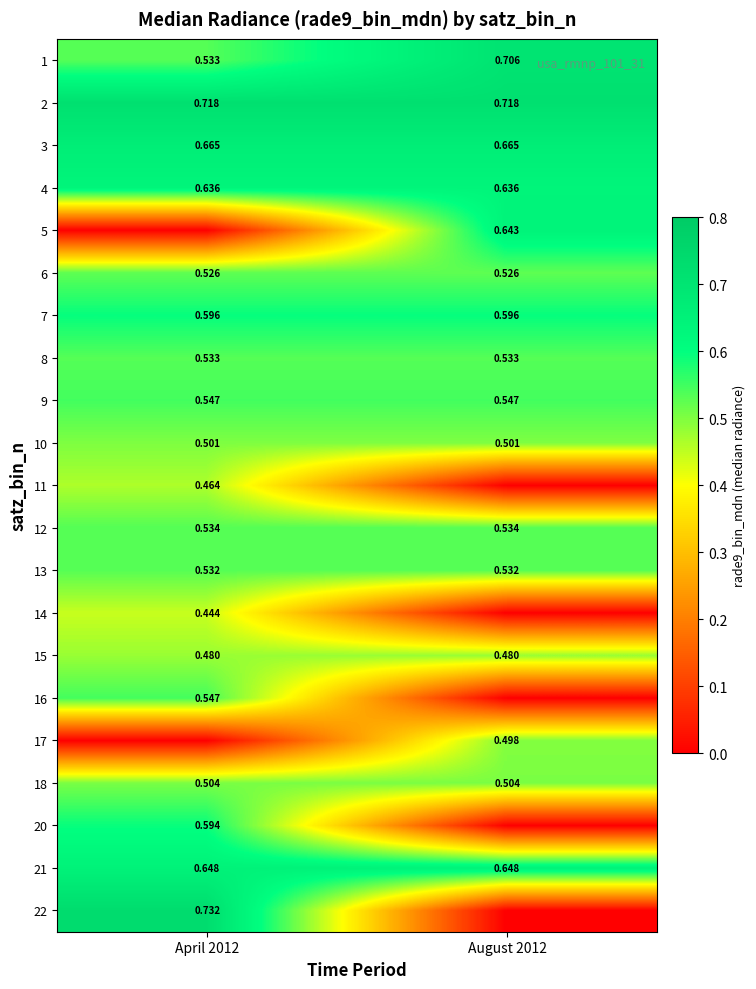

Is the value of 21 at April 2012 greater than the value of 20 at April 2012?

Yes